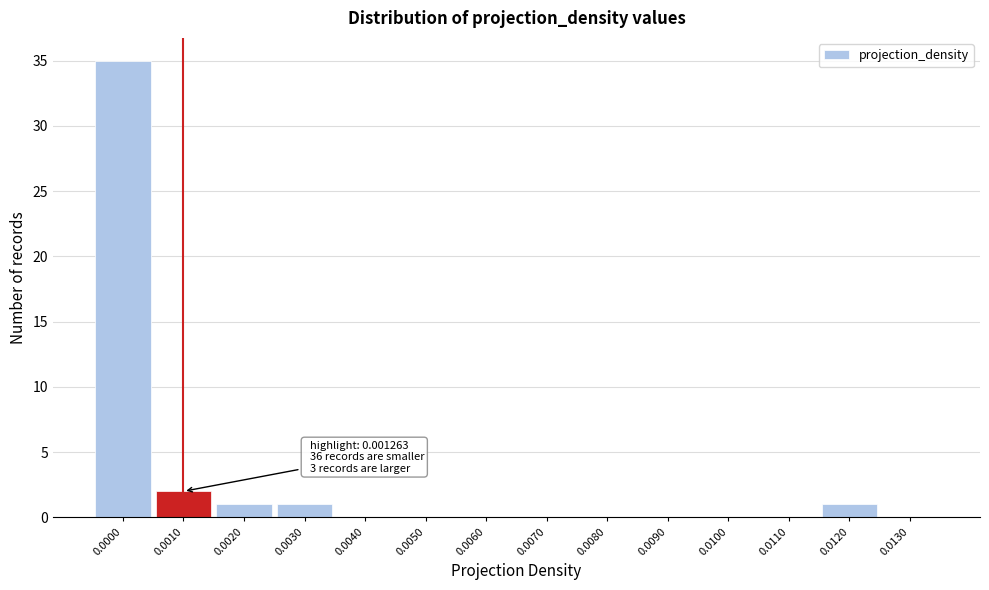

Reading right to left, transcribe all the data shown in this chart.

0.0130=0	0.0120=1	0.0110=0	0.0100=0	0.0090=0	0.0080=0	0.0070=0	0.0060=0	0.0050=0	0.0040=0	0.0030=1	0.0020=1	0.0010=2	0.0000=35